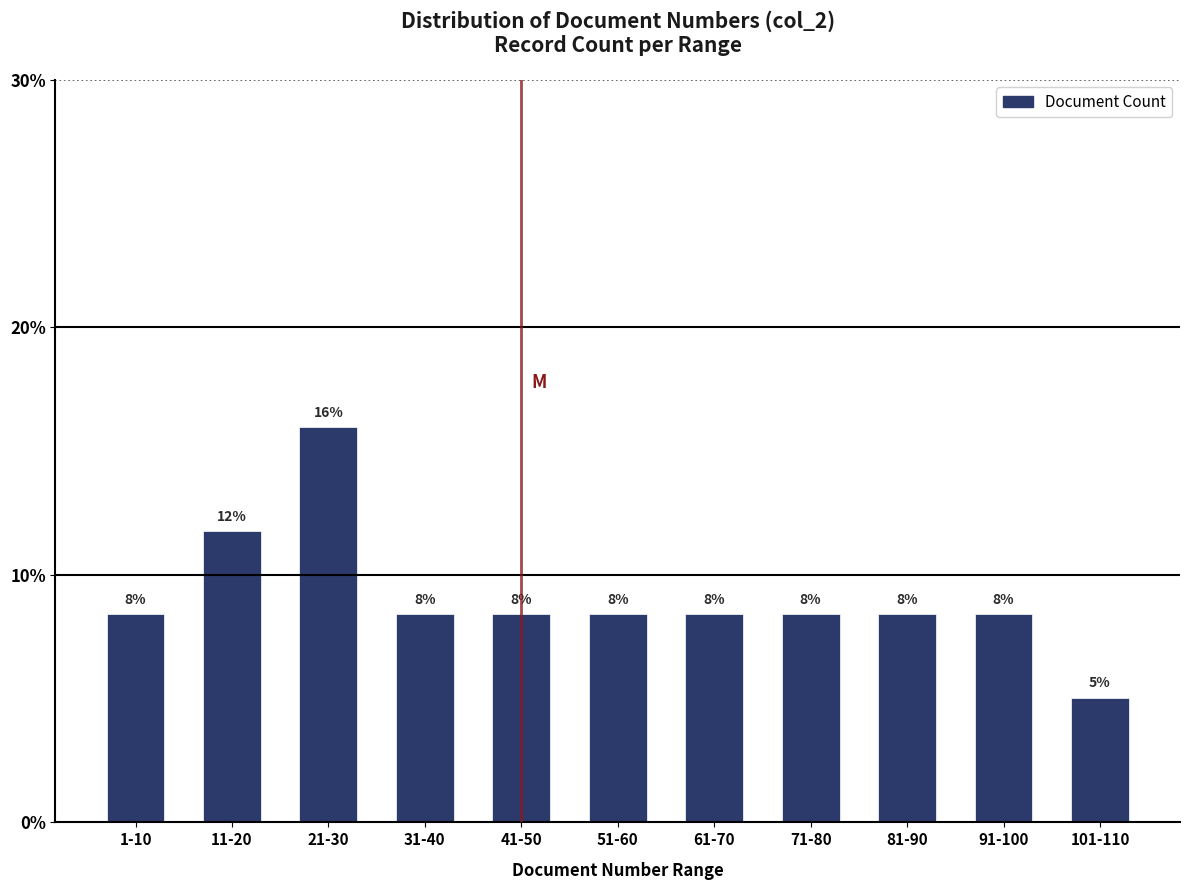

Are the bars horizontal?

No